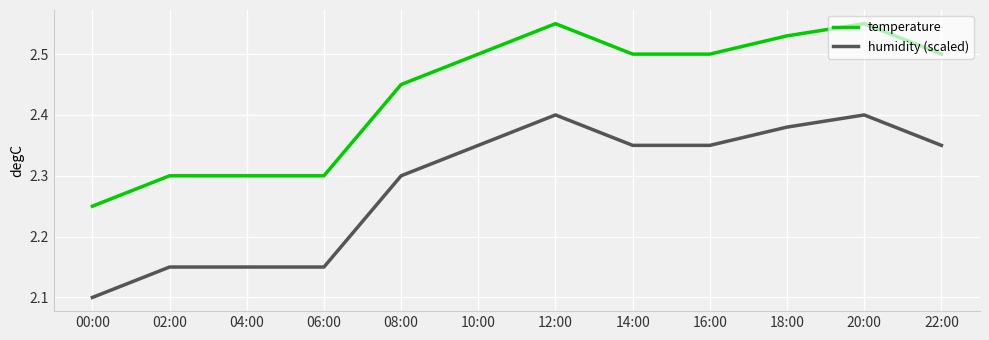

Rank the series by their average value, from highest to lowest.

temperature, humidity (scaled)